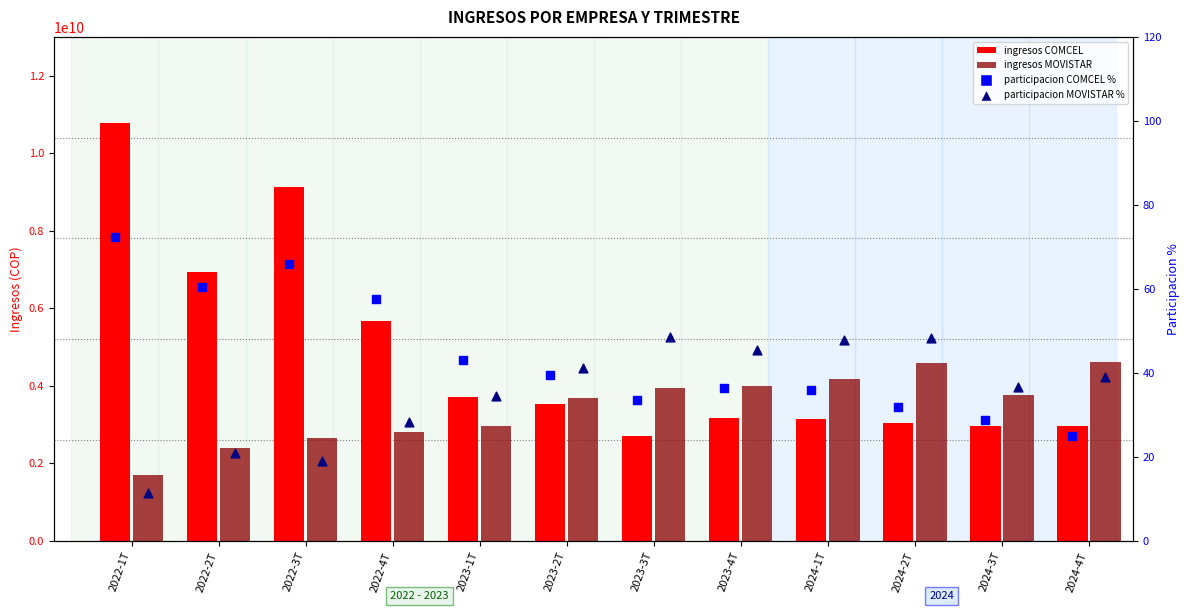

Which series has the widest spread of Y values?

COMCEL (ingresos)